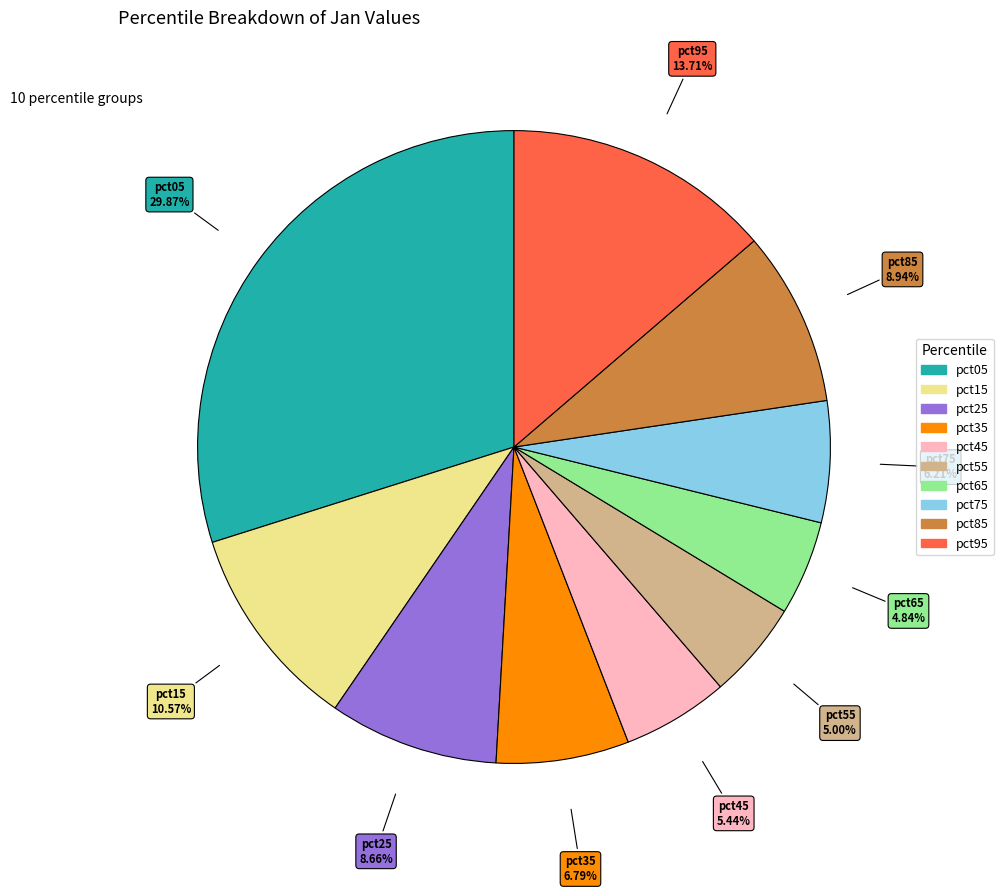

Does pct55 account for over 50% of the chart?

No